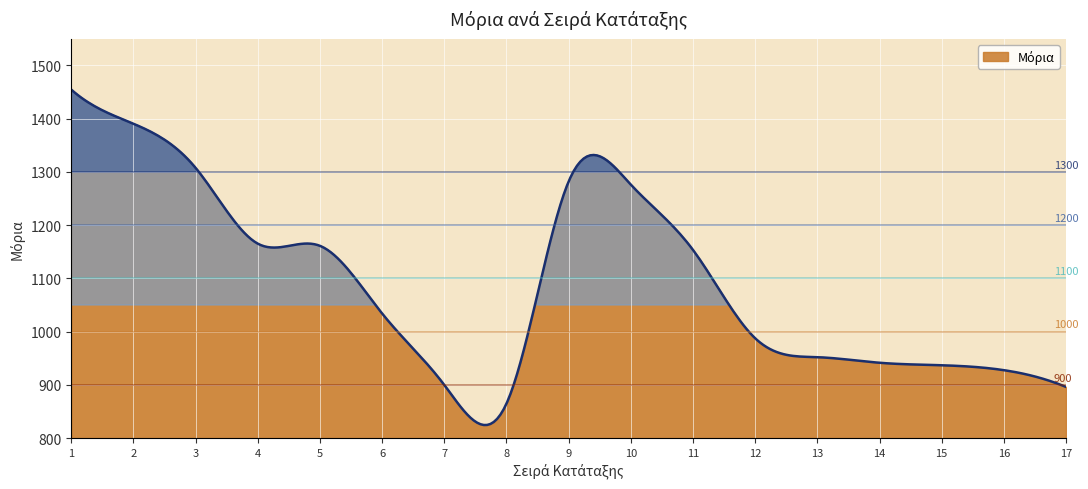

What is the greatest value displayed?

1454.5